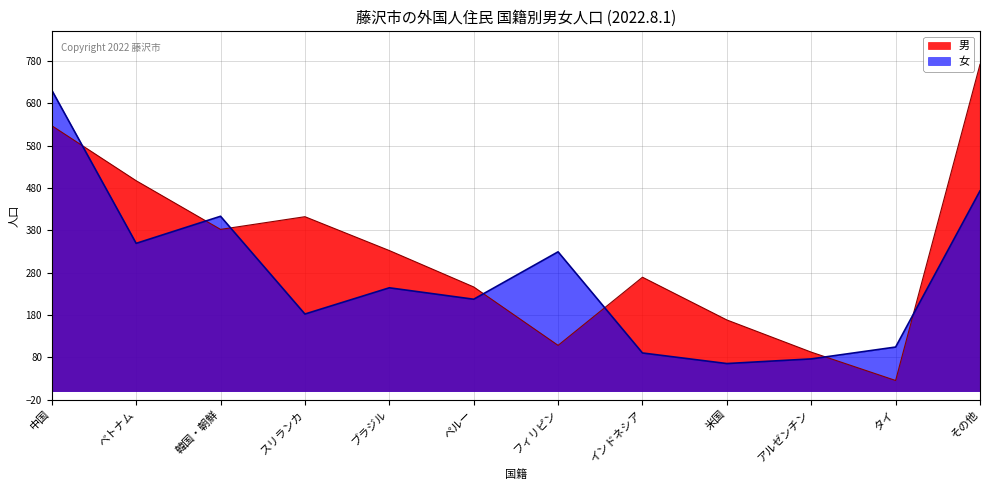

Reading right to left, what are all the values shown in this chart?

男: その他=772	タイ=25	アルゼンチン=92	米国=168	インドネシア=269	フィリピン=108	ペルー=246	ブラジル=332	スリランカ=412	韓国・朝鮮=382	ベトナム=497	中国=627
女: その他=473	タイ=104	アルゼンチン=76	米国=65	インドネシア=90	フィリピン=329	ペルー=217	ブラジル=244	スリランカ=182	韓国・朝鮮=413	ベトナム=349	中国=711